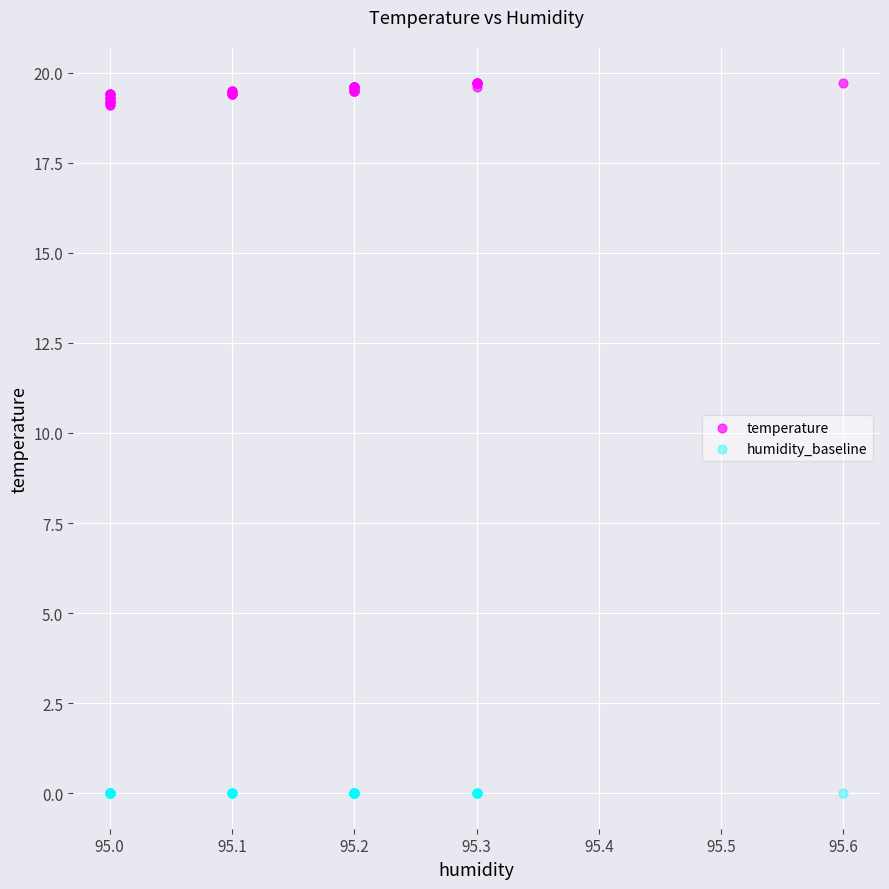

Which series contains the highest Y value?

temperature